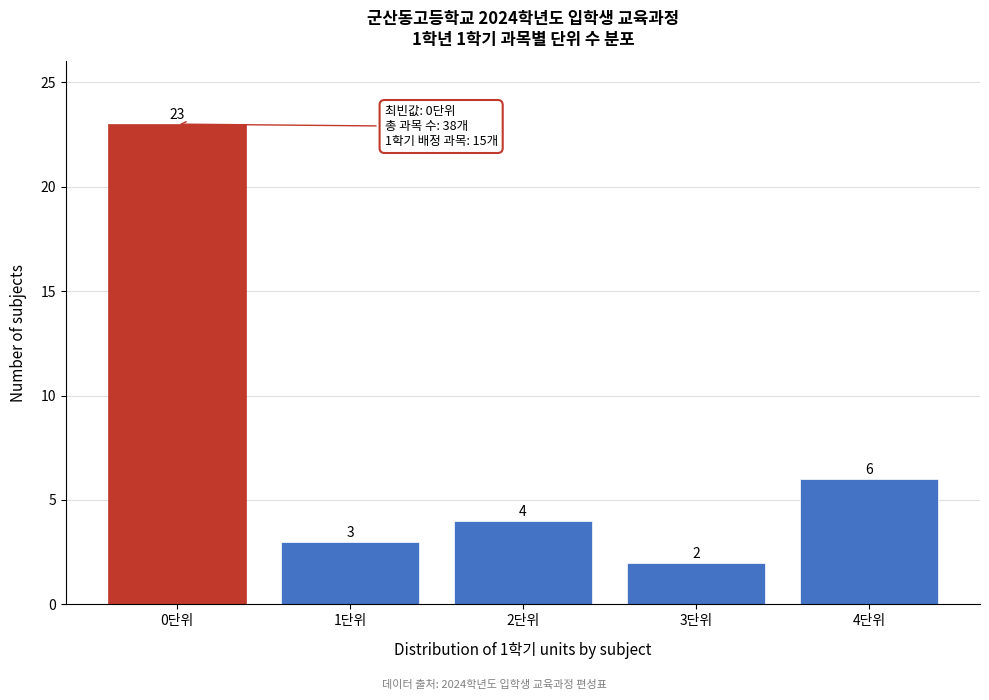

Reading left to right, extract all data points from this chart.

0단위=23	1단위=3	2단위=4	3단위=2	4단위=6